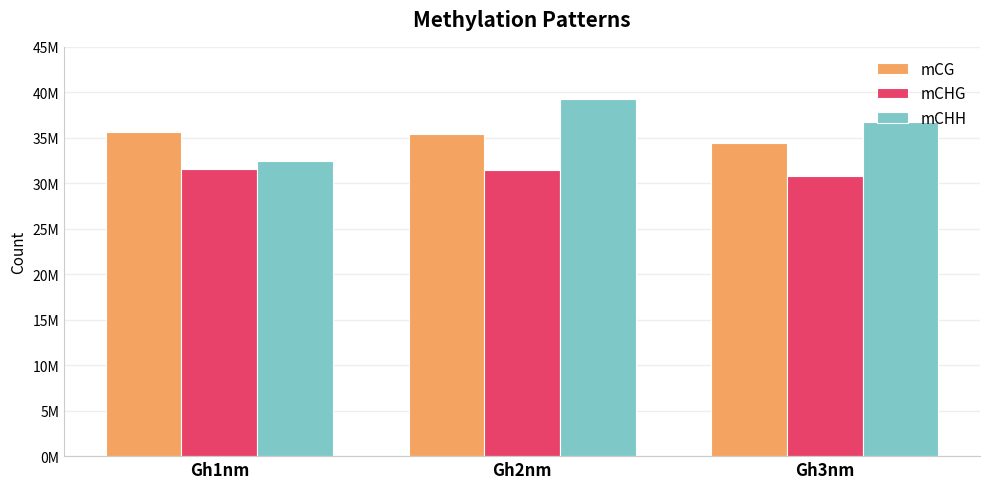

Reading left to right, extract all data points from this chart.

mCG: 35658889	35400177	34376978
mCHG: 31606728	31507107	30789323
mCHH: 32488163	39270819	36774216